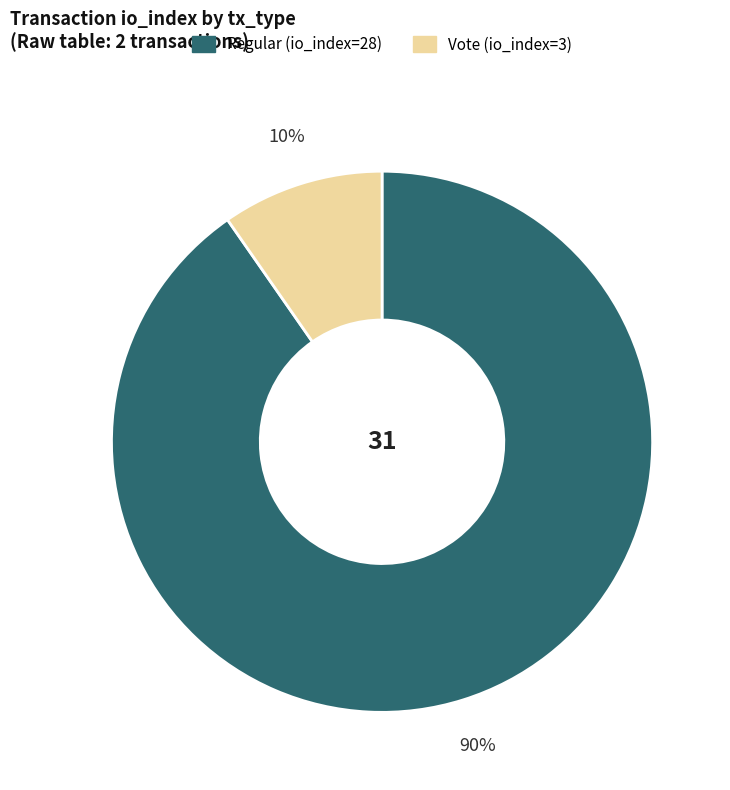

True or false: Regular (io_index=28) accounts for 90% of the total.

True